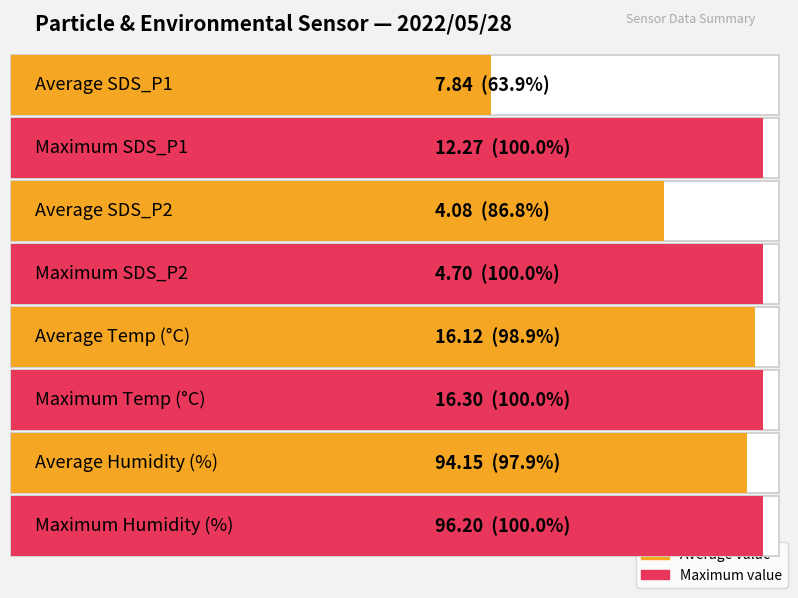

Which series has the largest range (max minus min)?

SDS_P1